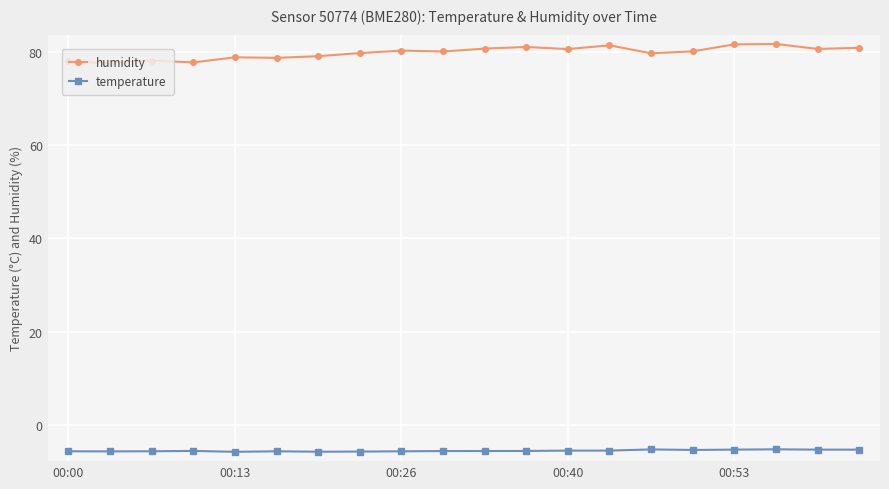

True or false: humidity has more than 0 points higher than both neighbors.

True